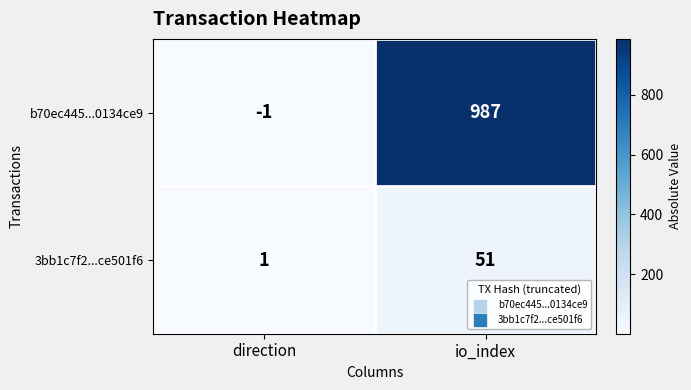

What is the sum of the 3bb1c7f2...ce501f6 values at direction and io_index?

52